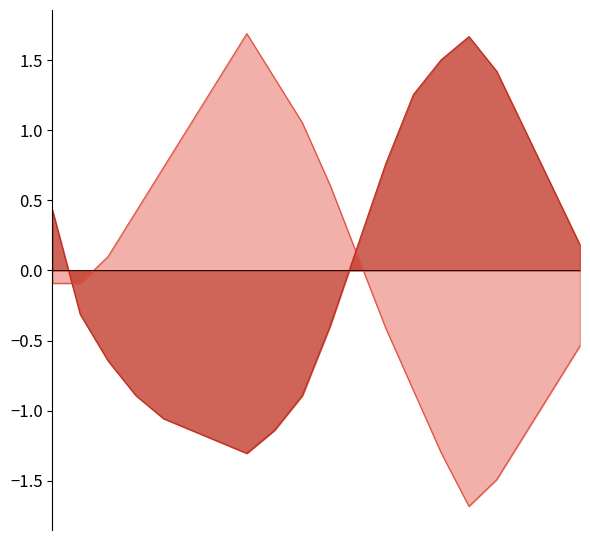

Is the value of temperature at 12:00 greater than the value of humidity at 00:00?

Yes